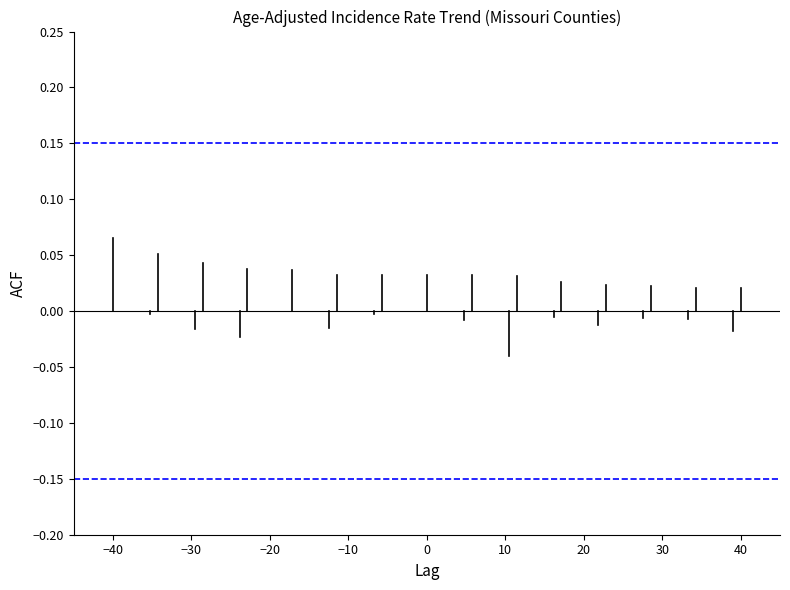

Is it true that the value at −40 is 0.1?

True